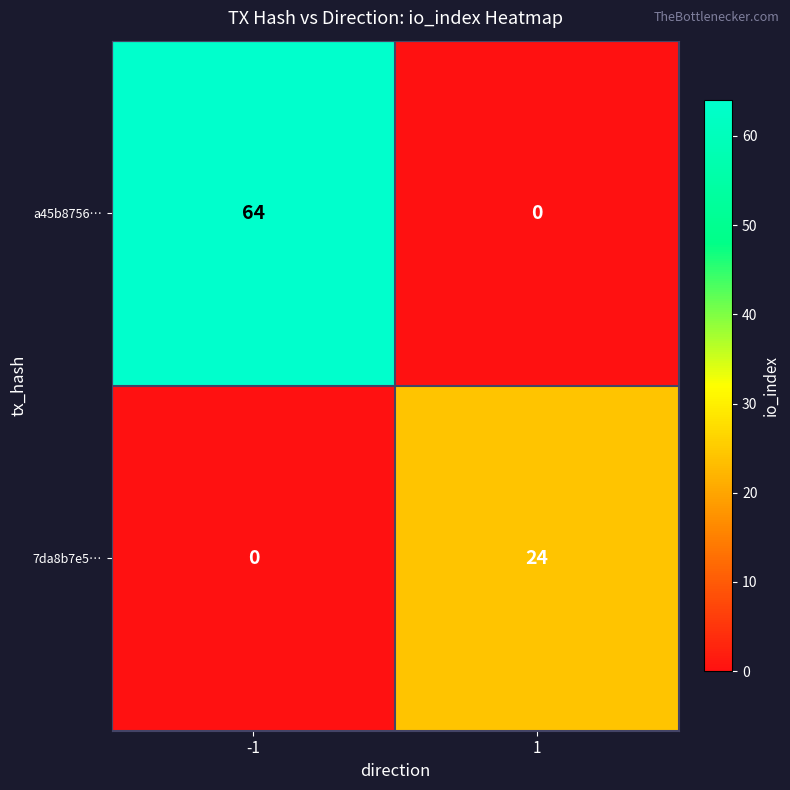

The a45b8756… series shows 0 at 1. True or false?

True